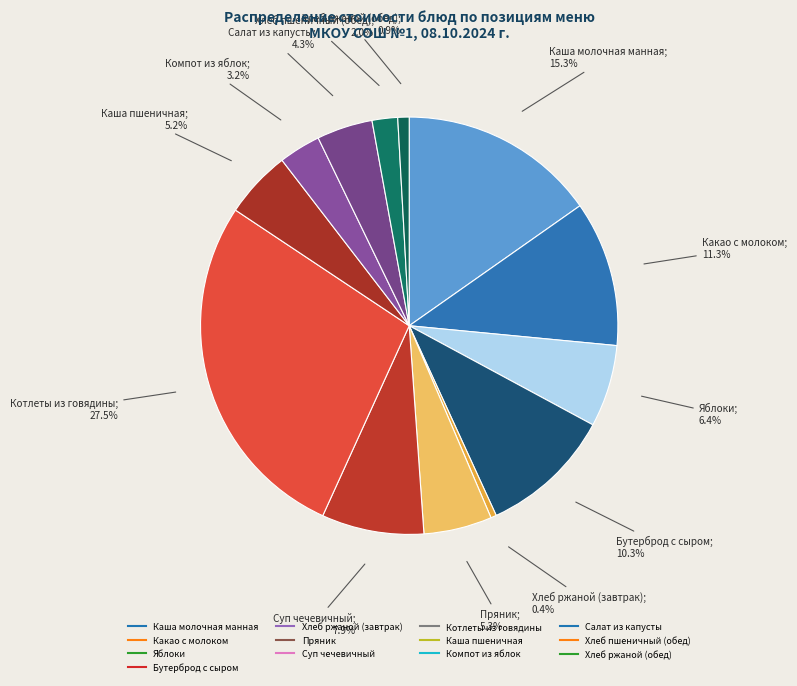

How much of the chart is everything except Пряник?

94.7%